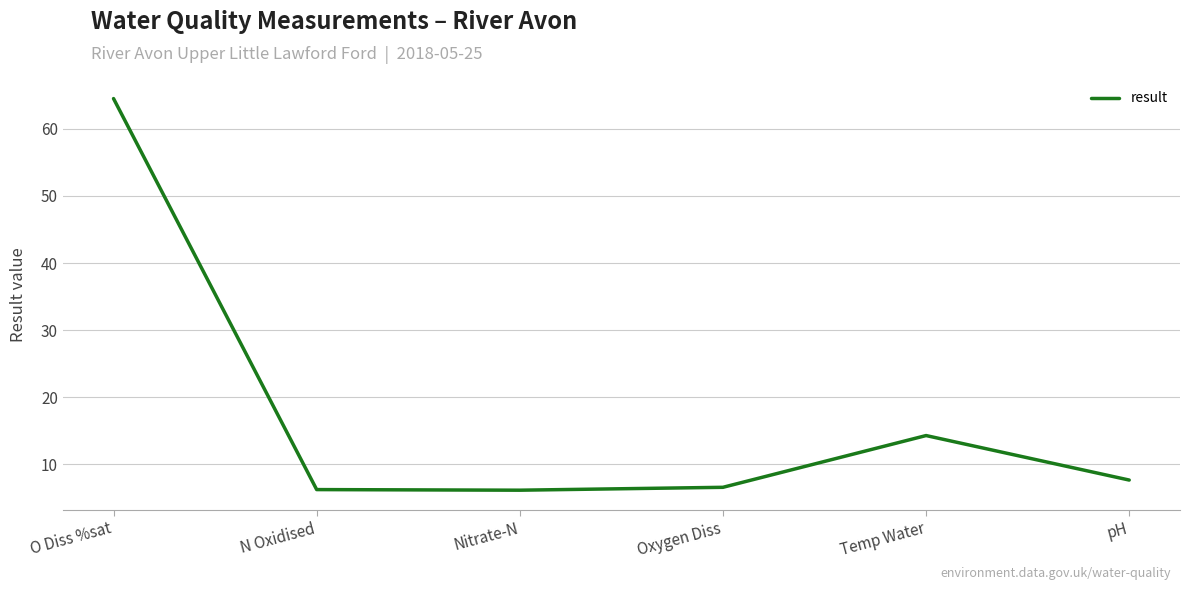

The value at Oxygen Diss is 11.4. True or false?

False